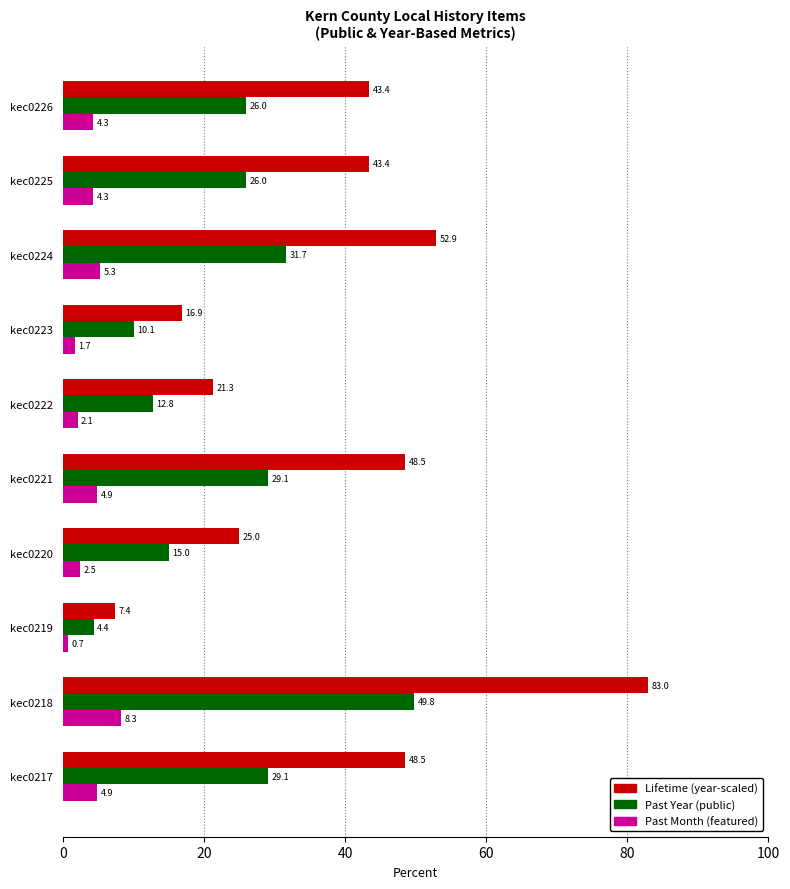

True or false: Past Month (featured) has a value of 4.3 at kec0225.

True